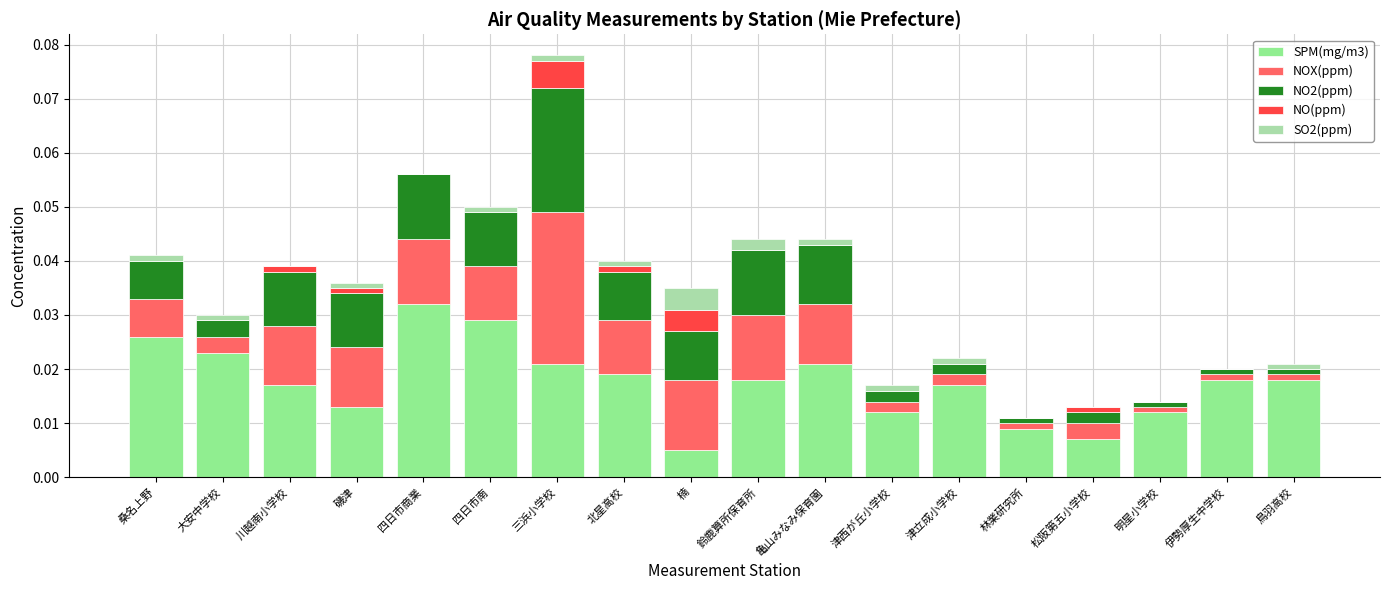

At which category is the sum across all series the highest?

三浜小学校